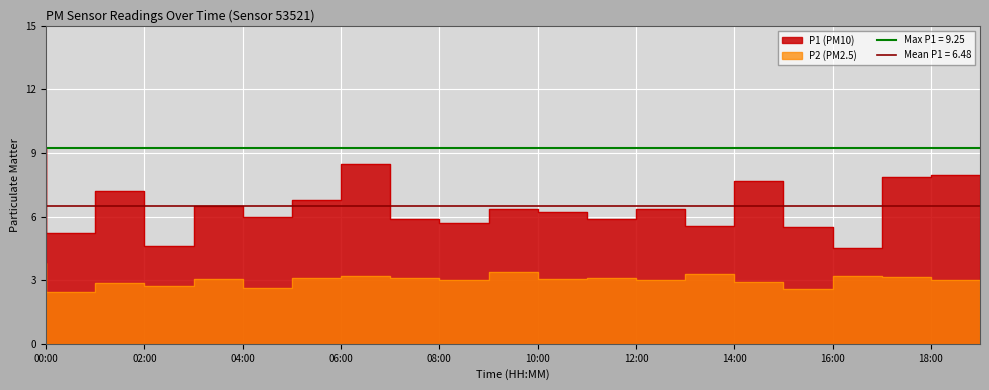

At how many categories does at least one series exceed 8?

2